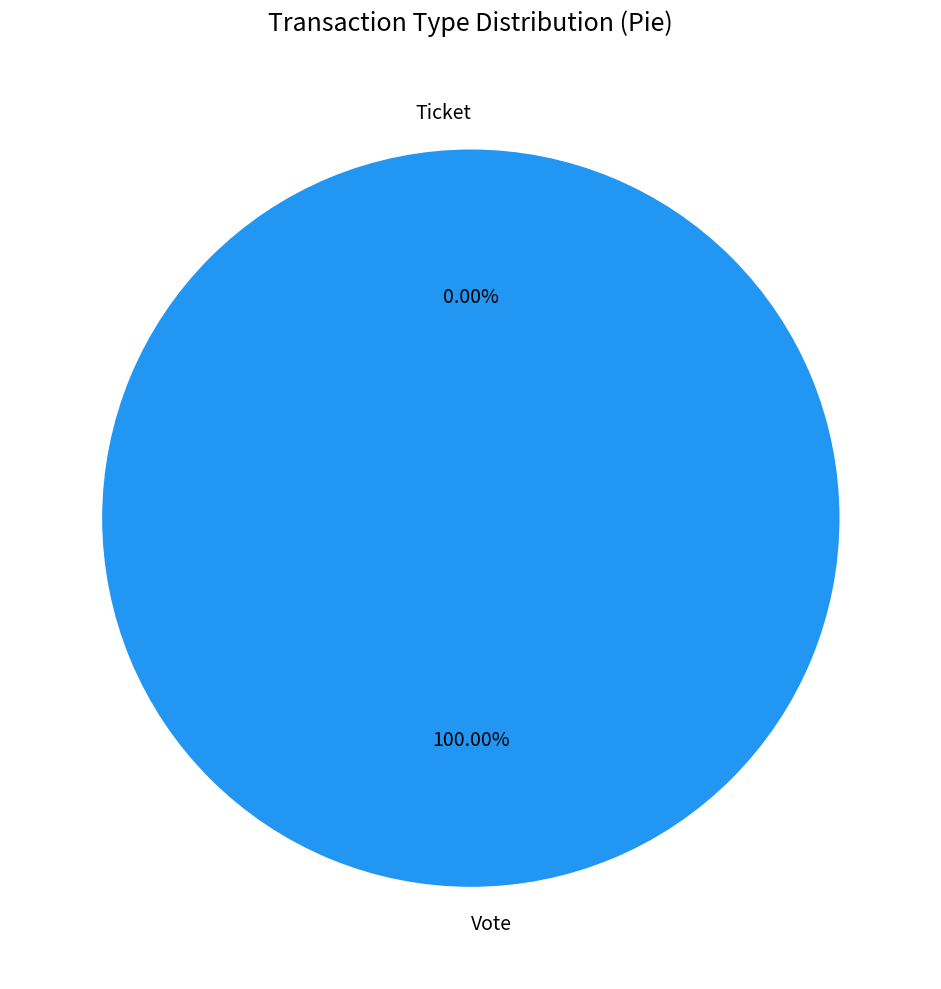

To the nearest percent, what is the combined percentage of Vote and Ticket?

100%